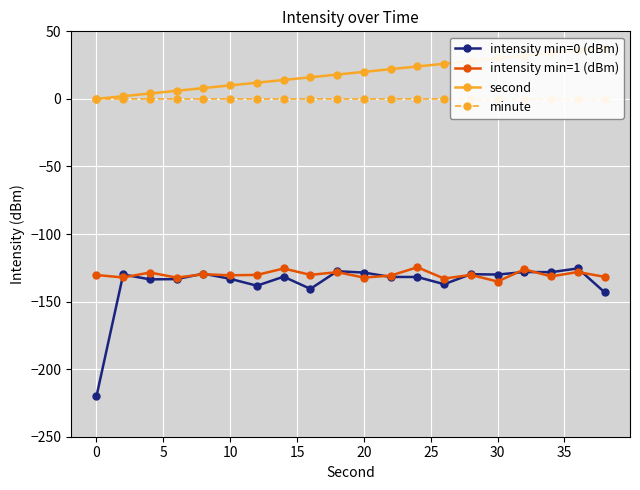

What is the maximum value for intensity min=1 (dBm)?

-124.6